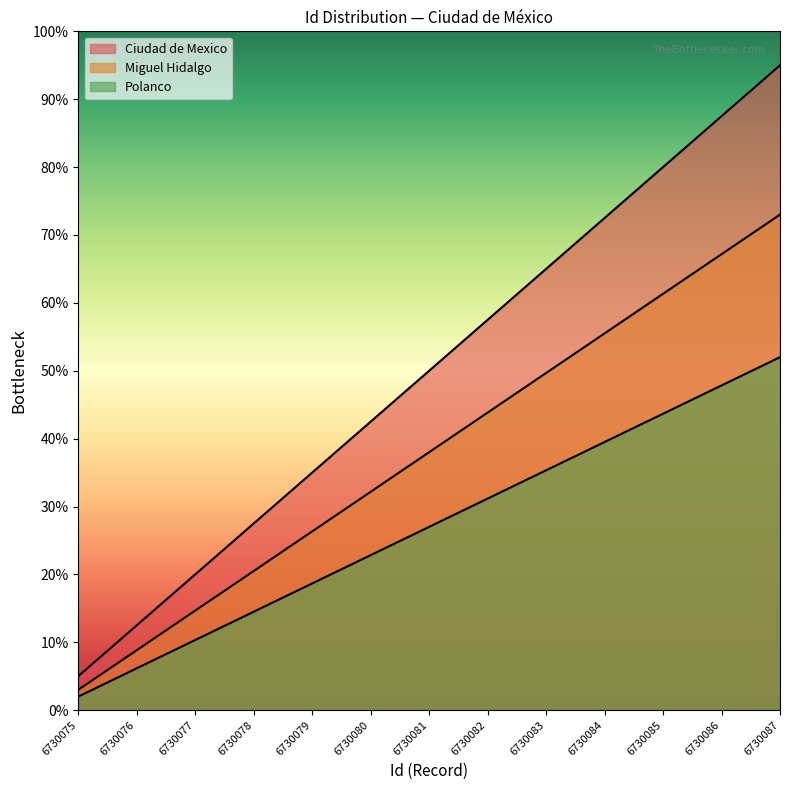

Is it true that the value at 6730080 is 33.1?

False